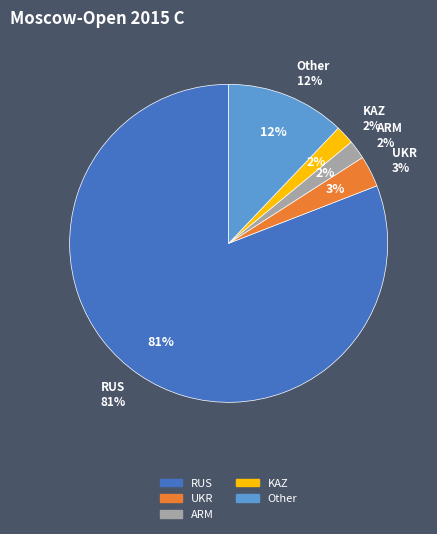

Which slice is the largest?

RUS